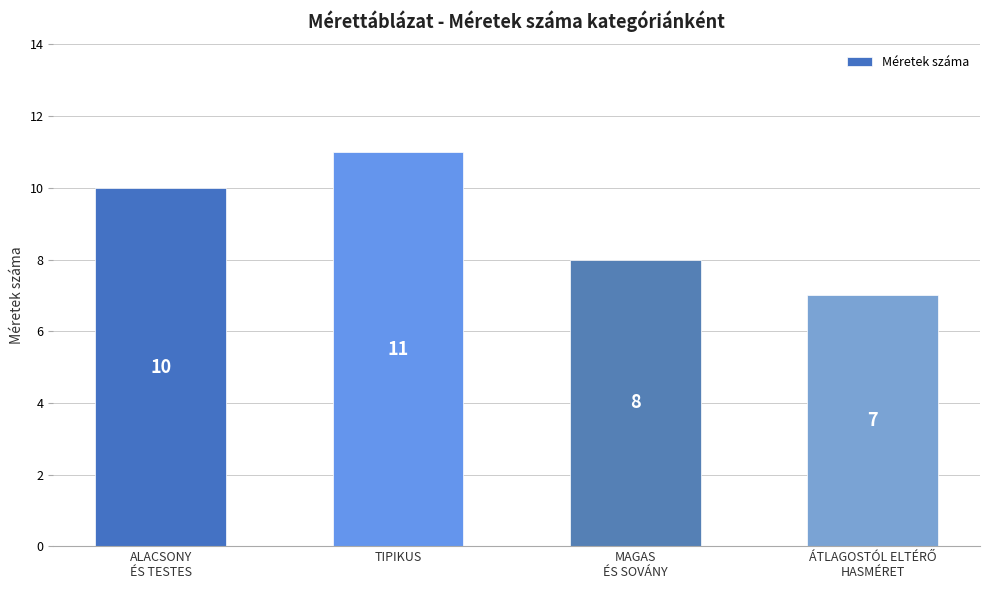

The value at TIPIKUS is 16. True or false?

False